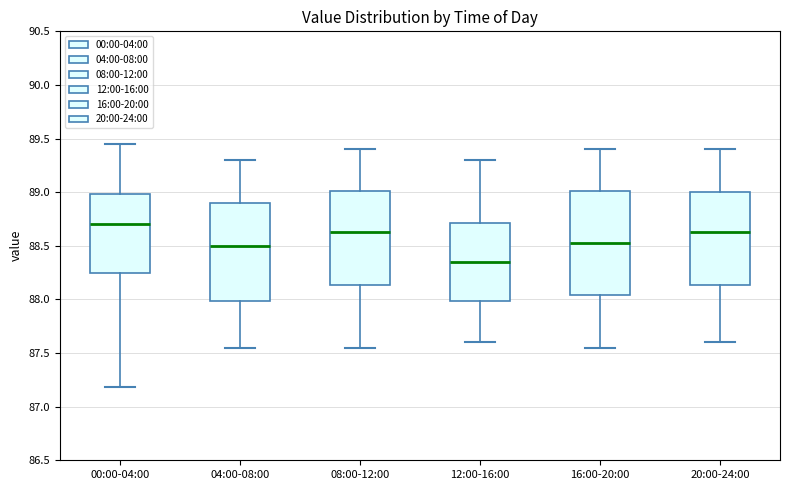

Reading left to right, transcribe this box plot: for each box, give where its median line is, the range the box spans, and where its two whiskers end, as read against the y-axis. The values are not printed on the chart, so give them approximately, as read against the axis.

00:00-04:00: median 88.70, box 88.25 to 89.00, whiskers 87.20 to 89.45
04:00-08:00: median 88.50, box 88.00 to 88.90, whiskers 87.55 to 89.30
08:00-12:00: median 88.65, box 88.15 to 89.00, whiskers 87.55 to 89.40
12:00-16:00: median 88.35, box 88.00 to 88.70, whiskers 87.60 to 89.30
16:00-20:00: median 88.55, box 88.05 to 89.00, whiskers 87.55 to 89.40
20:00-24:00: median 88.65, box 88.15 to 89.00, whiskers 87.60 to 89.40